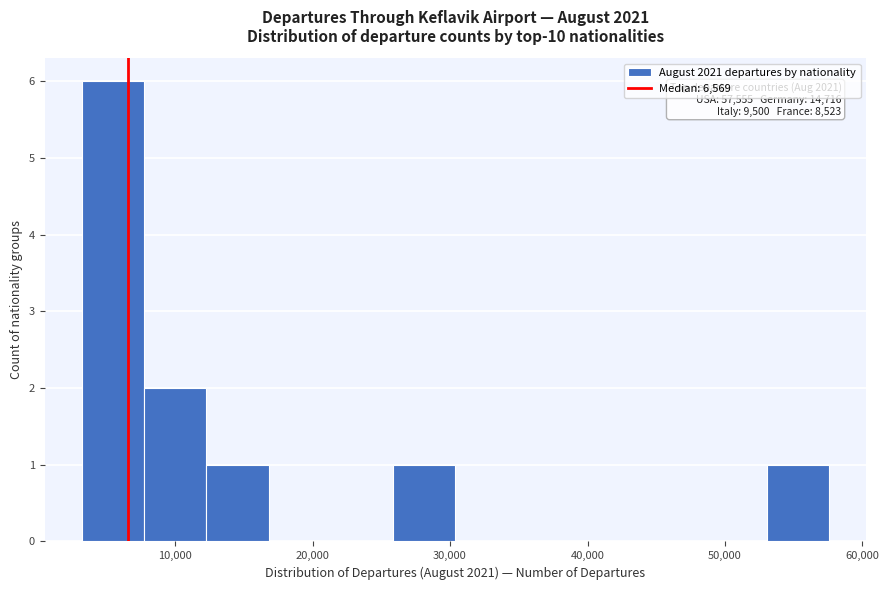

Over which range of the x-axis is the bar tallest?

3000 to 8000